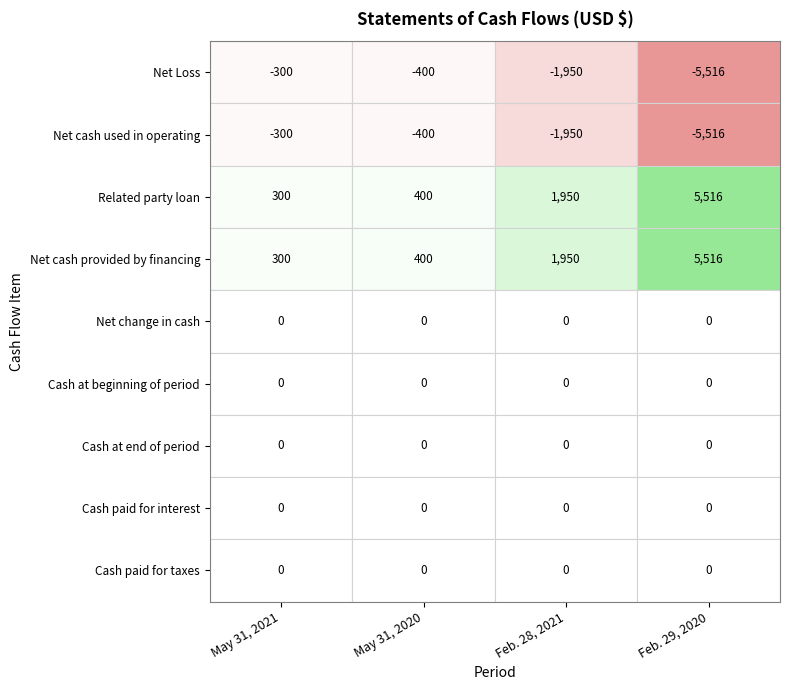

What is the greatest value displayed?

5516